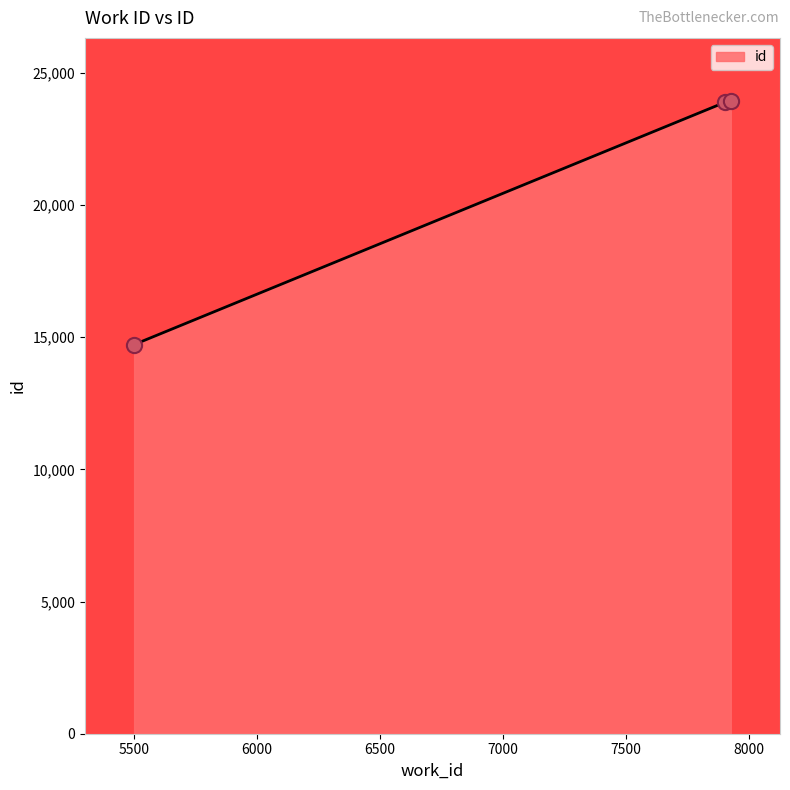

Approximately how many times larger is the value at 5501 compared to 7902?

0.6